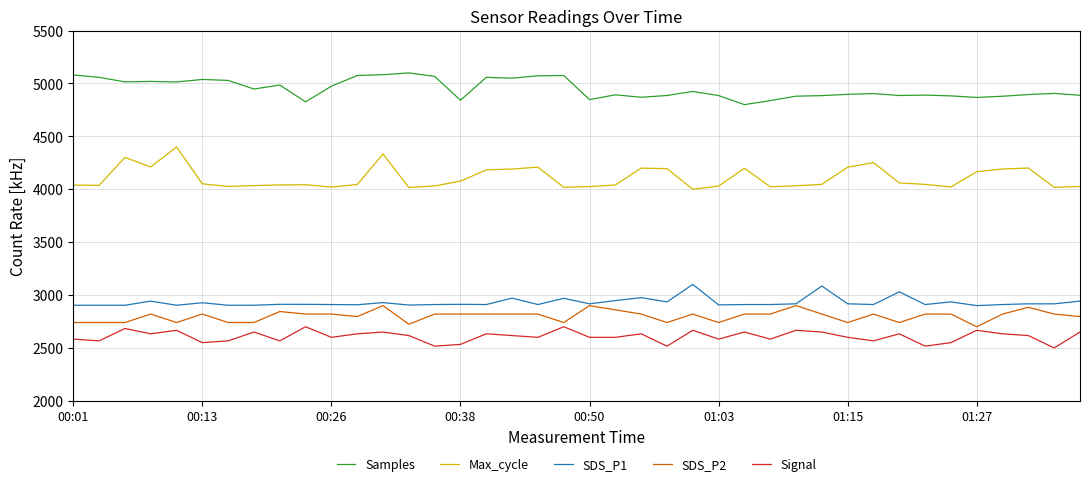

True or false: Max_cycle and SDS_P1 intersect in this chart.

False